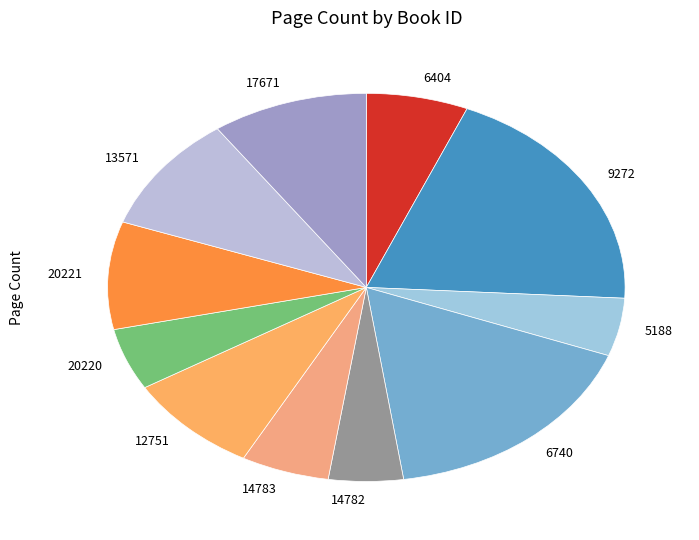

True or false: 13571 accounts for 10% of the total.

True